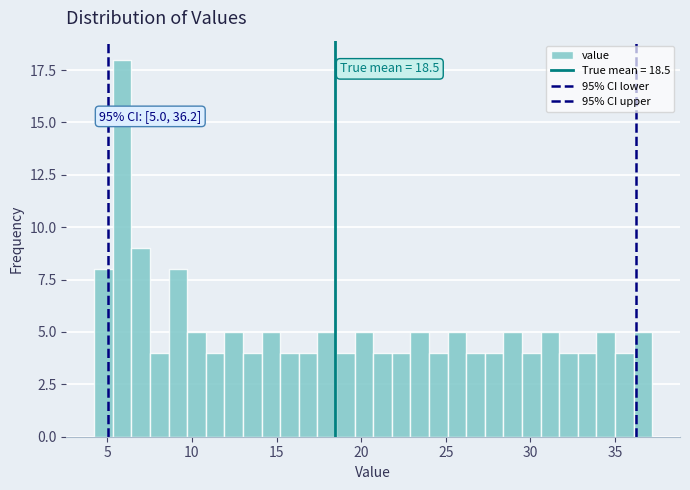

Around what value on the x-axis is the tallest bar? Give the approximate position of its centre, as read against the axis.

6.0